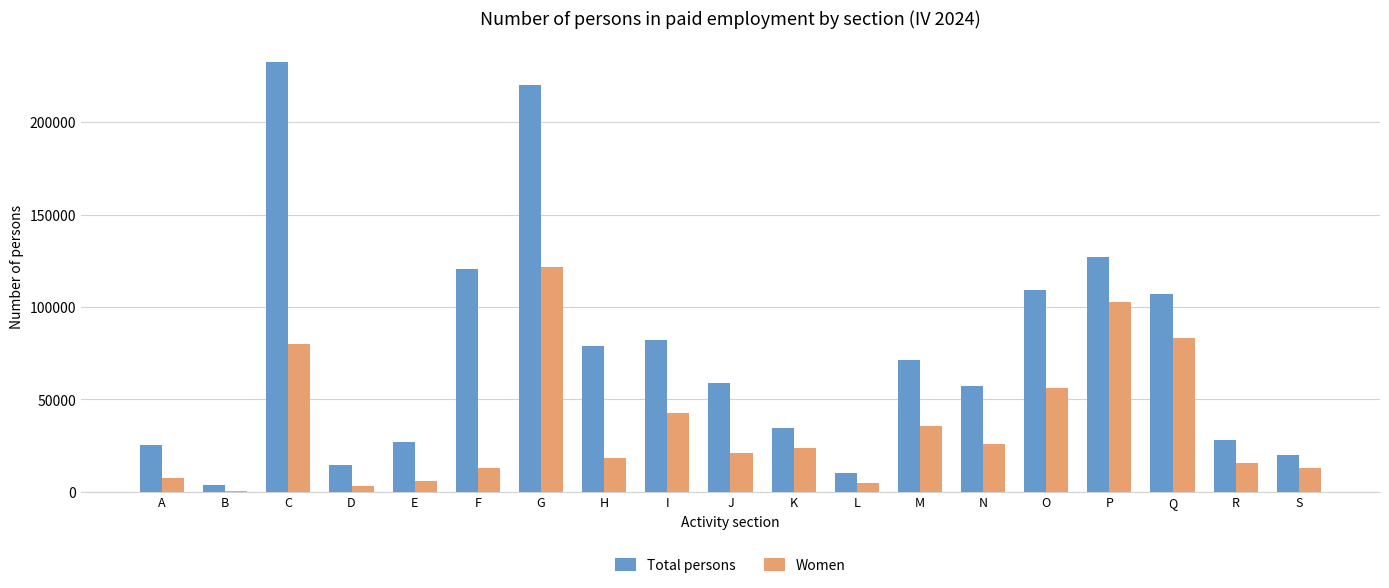

True or false: Total persons has a value of 9948 at L.

True